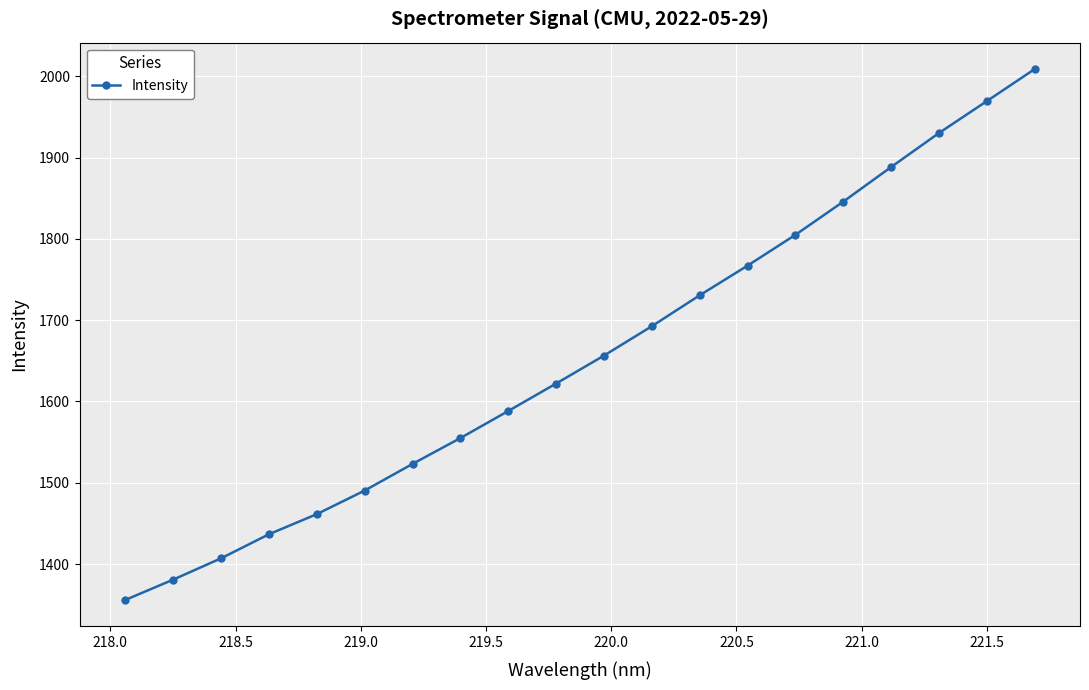

Reading left to right, extract all data points from this chart.

1356.0	1381.0	1407.2	1436.7	1461.5	1490.5	1523.3	1555.1	1588.3	1622.1	1656.5	1692.6	1730.6	1767.0	1804.9	1845.7	1888.2	1930.0	1969.2	2008.6